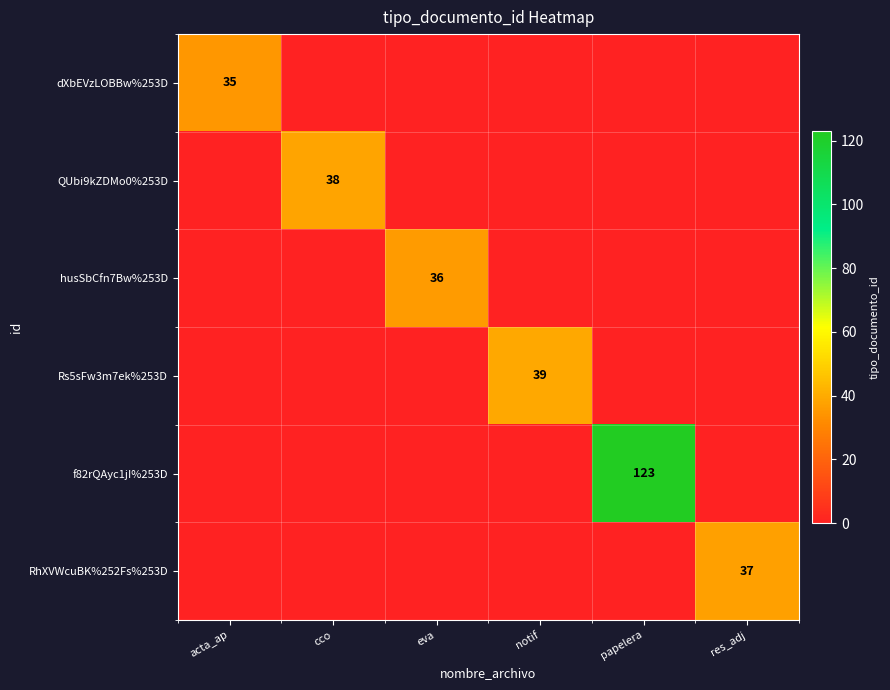

True or false: QUbi9kZDMo0%253D has a value of 38 at cco.

True